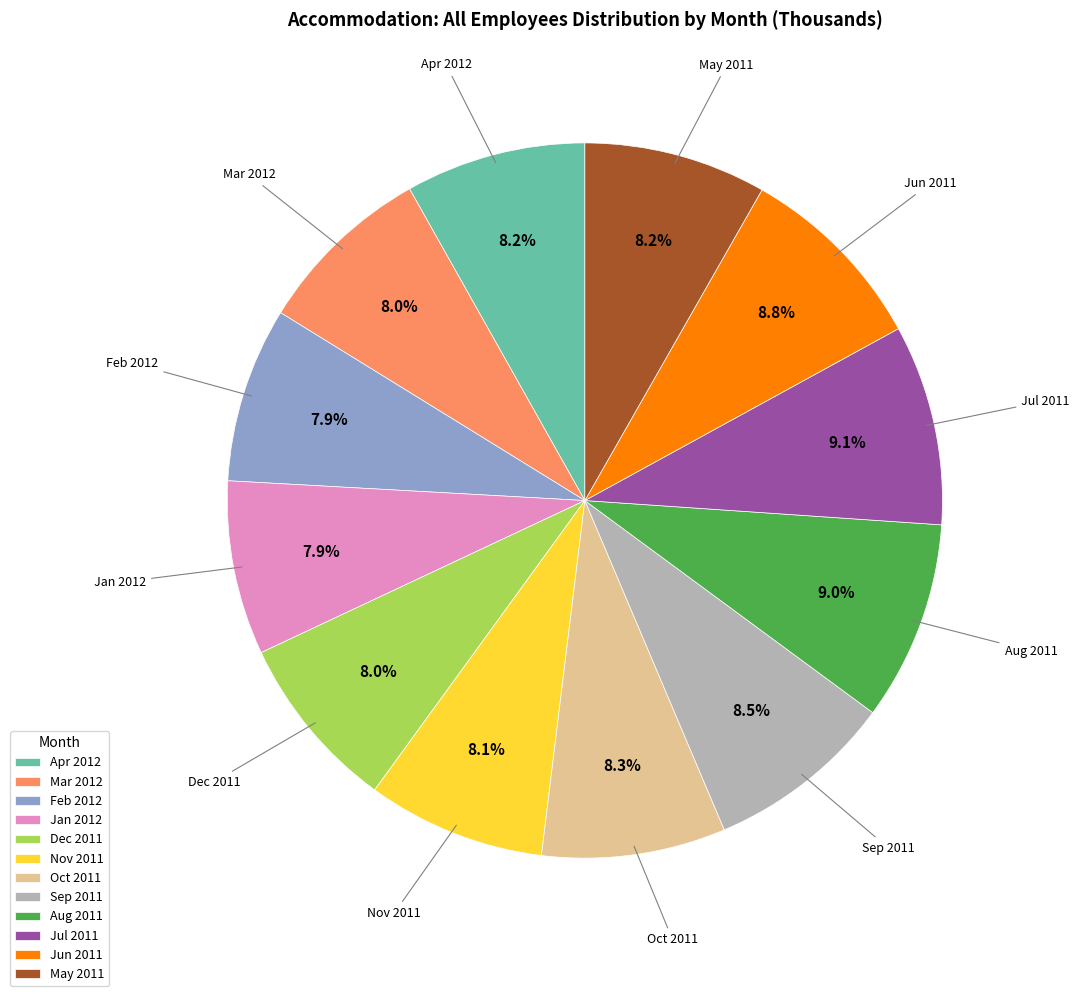

Between Nov 2011 and Aug 2011, which is larger?

Aug 2011